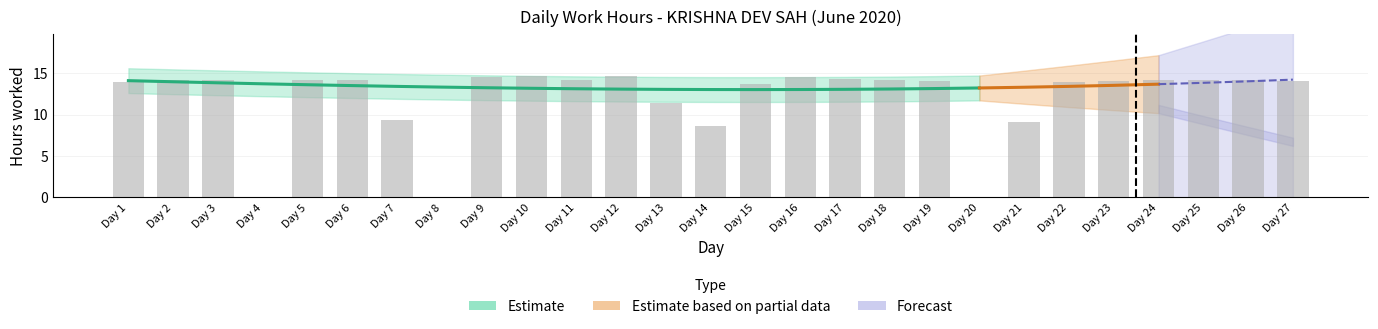

What is the sum of the values at Day 23 and Day 27?

28.0